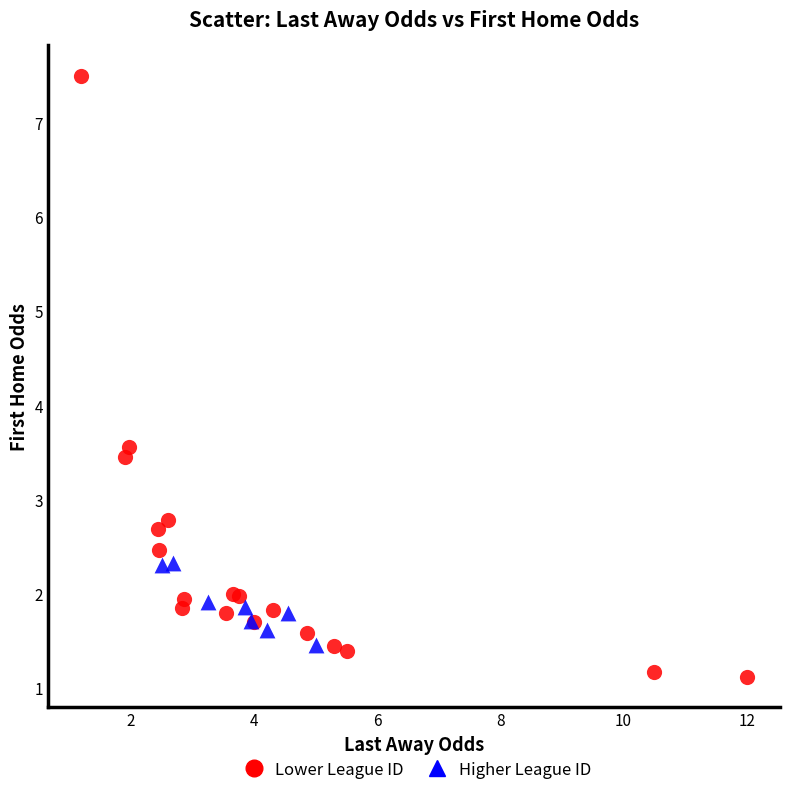

Which series reaches the minimum Y coordinate?

Lower League ID